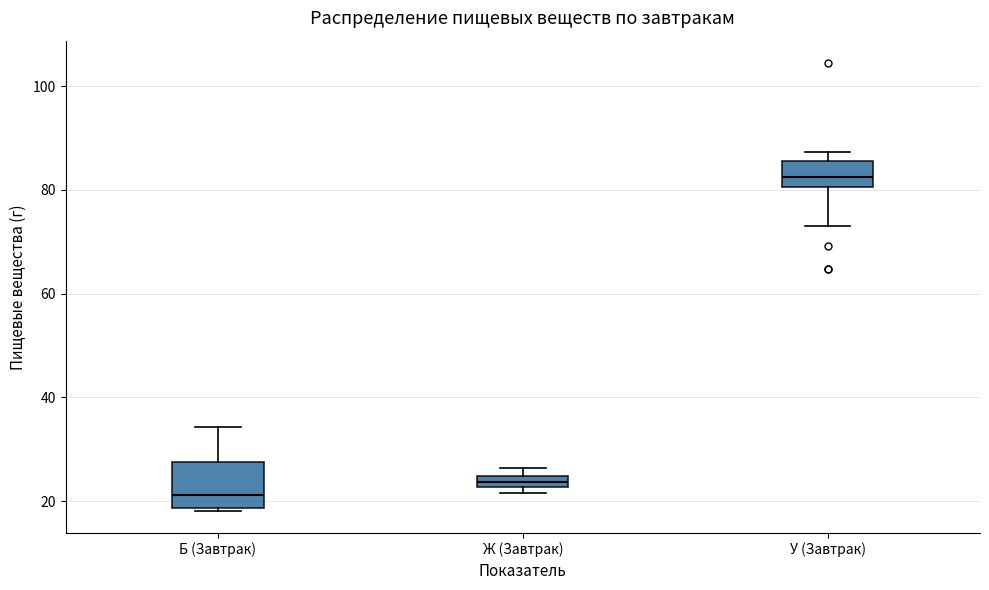

Which box is the tallest, from its lower edge to its upper edge?

Б (Завтрак)